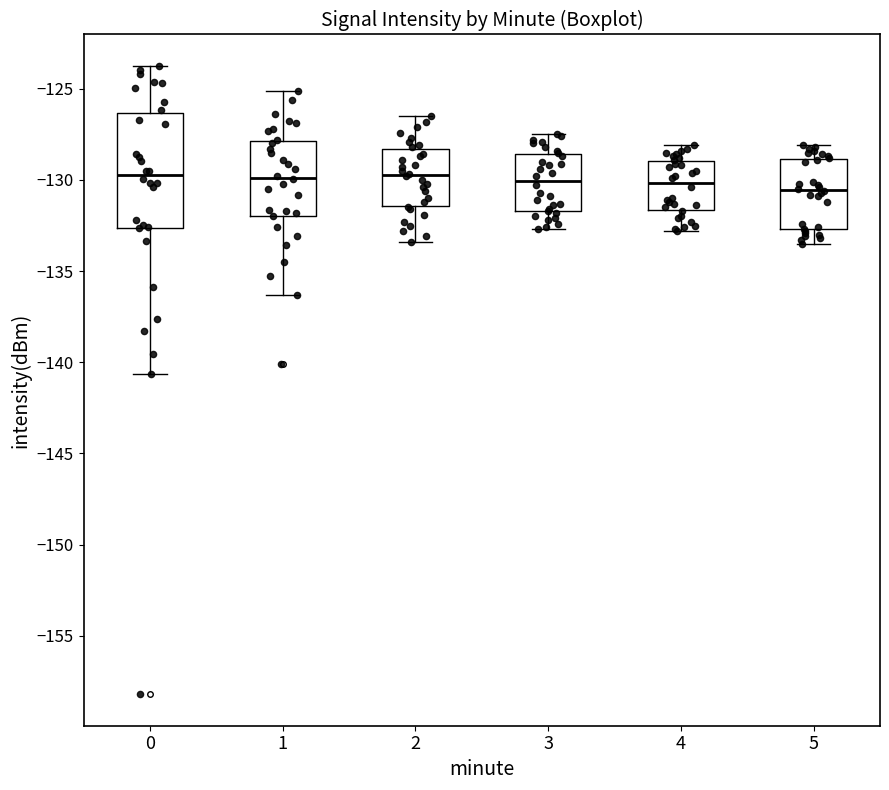

Which box is the tallest, from its lower edge to its upper edge?

0